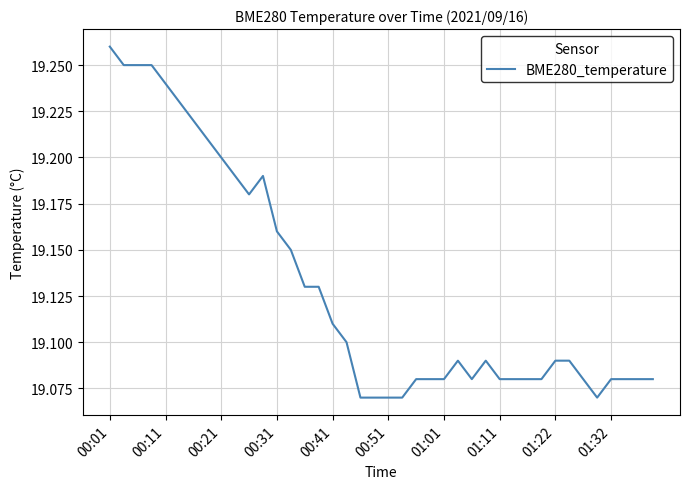

How many points are higher than both their immediate neighbors (excluding endpoints)?

3